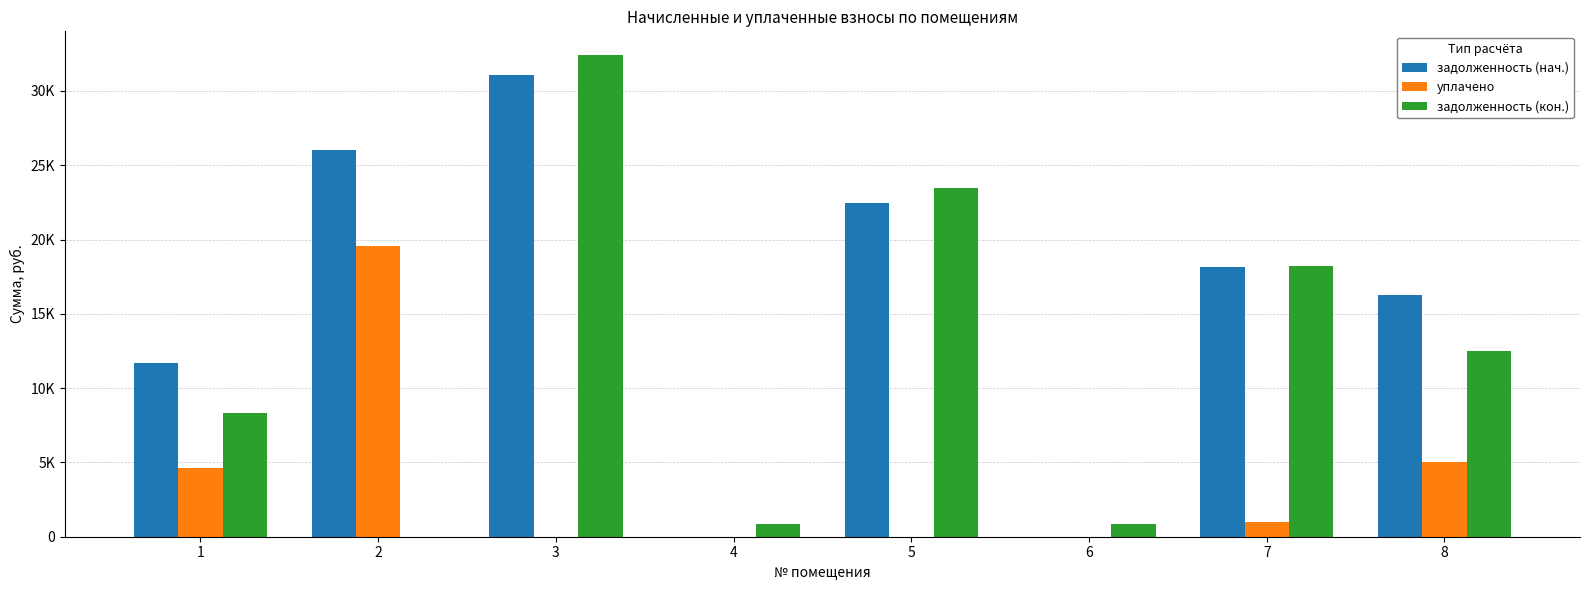

Which series changed the most between 5 and 8?

задолженность (кон.)